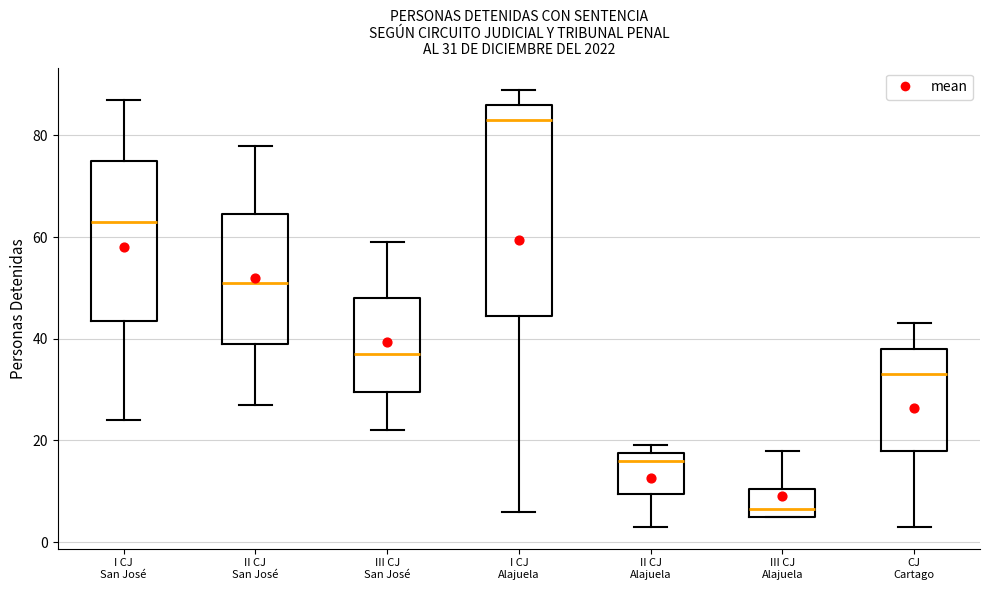

Which box's median line is the lowest?

III CJ Alajuela